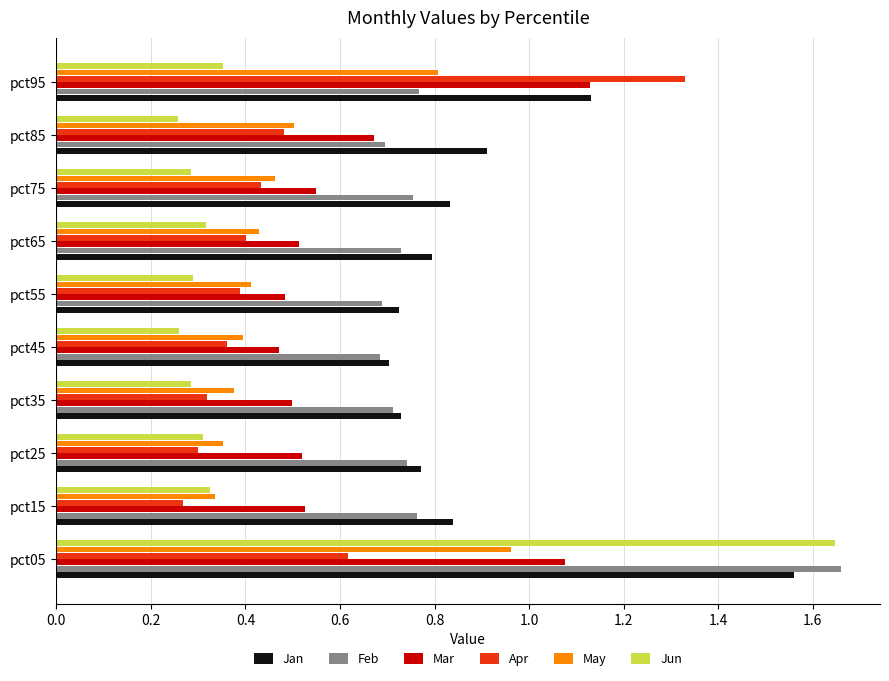

At which category does the chart reach its peak across all series?

pct05